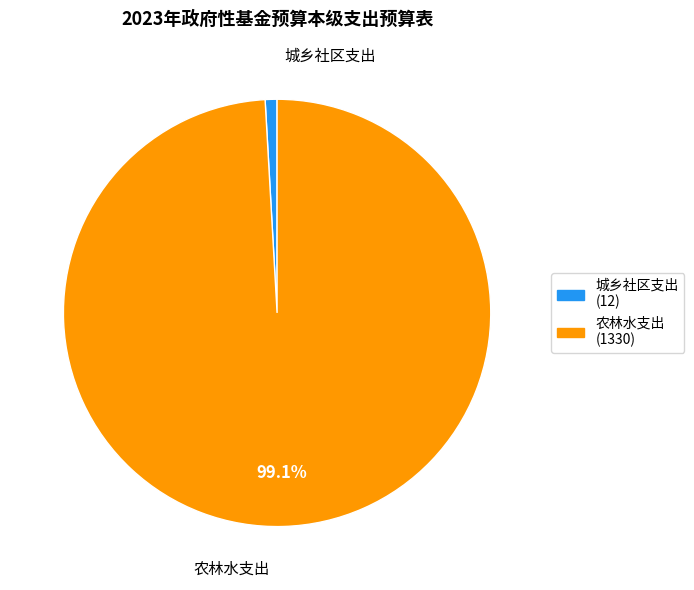

What is the largest slice in the pie chart?

农林水支出